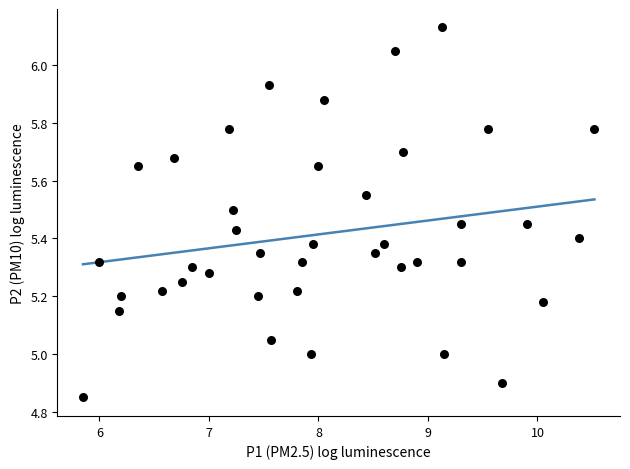

What is the range of X values (max minus min)?

4.7